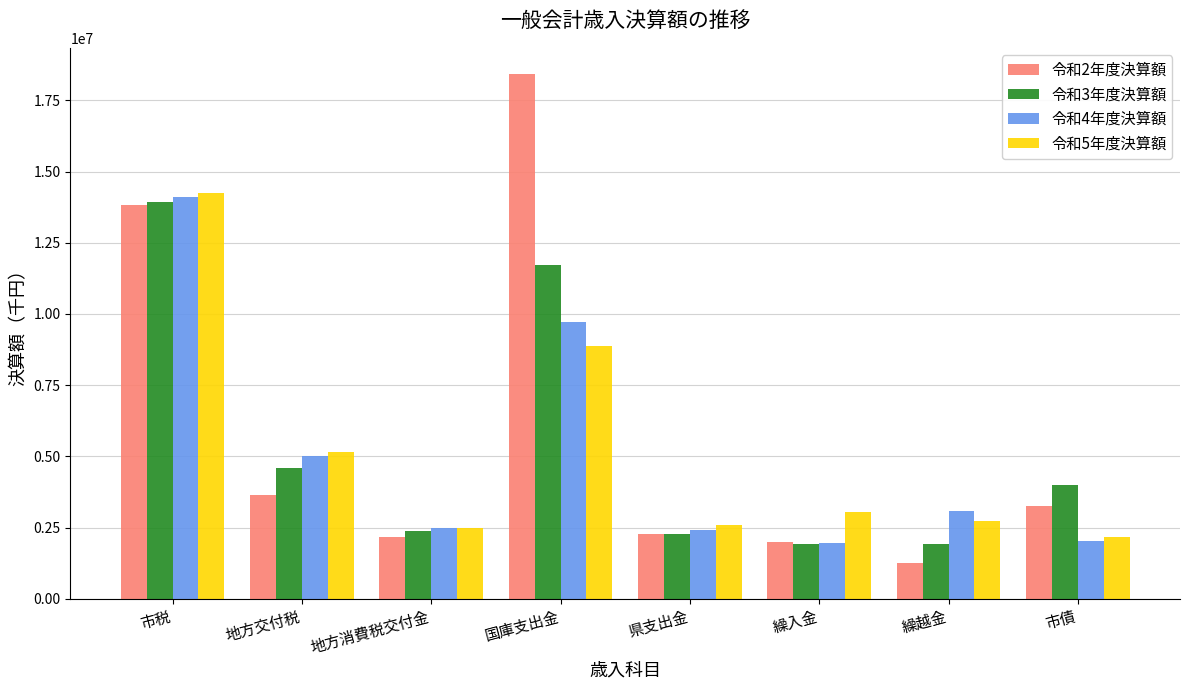

What is the label of the 3rd bar from the right?

繰入金